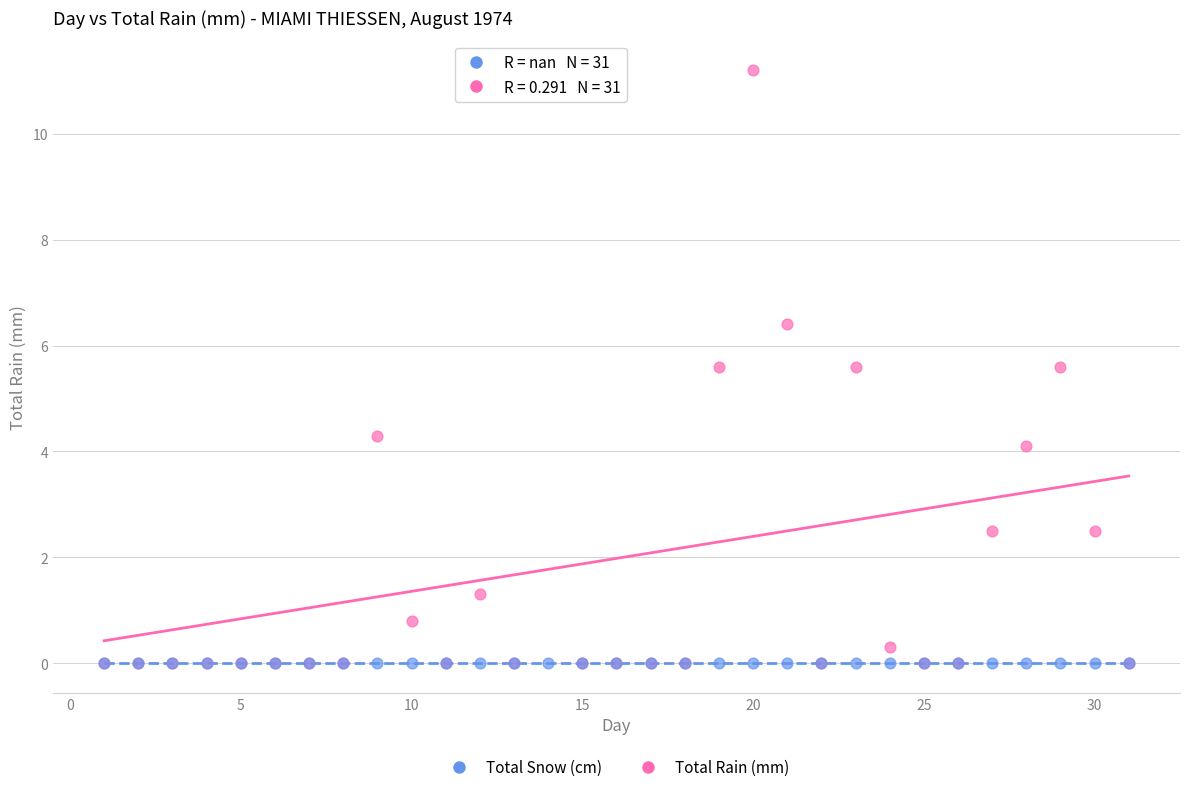

Which series reaches the maximum Y coordinate?

Total Rain (mm)